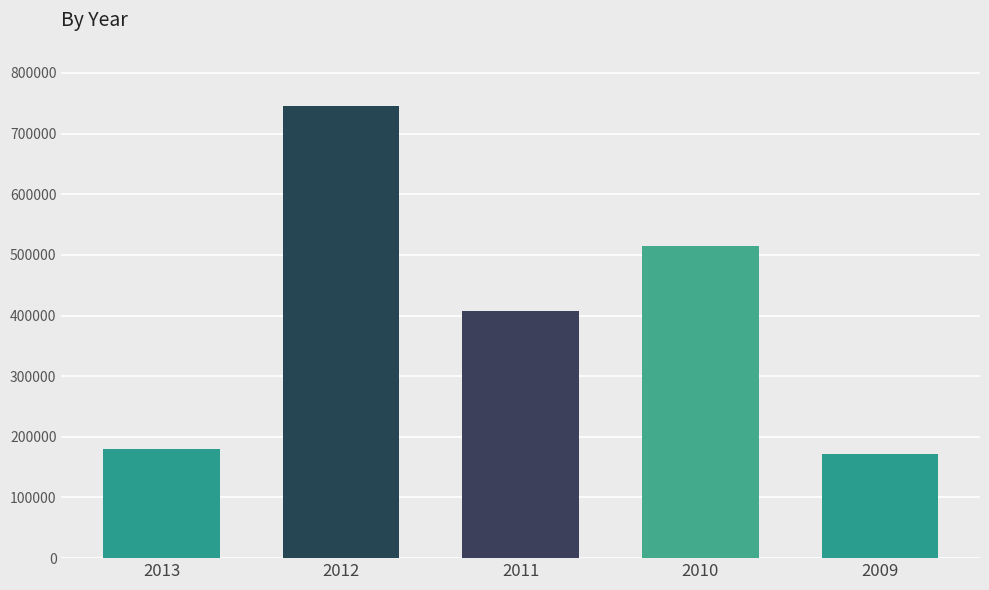

What is the maximum value shown in the chart?

745000.0